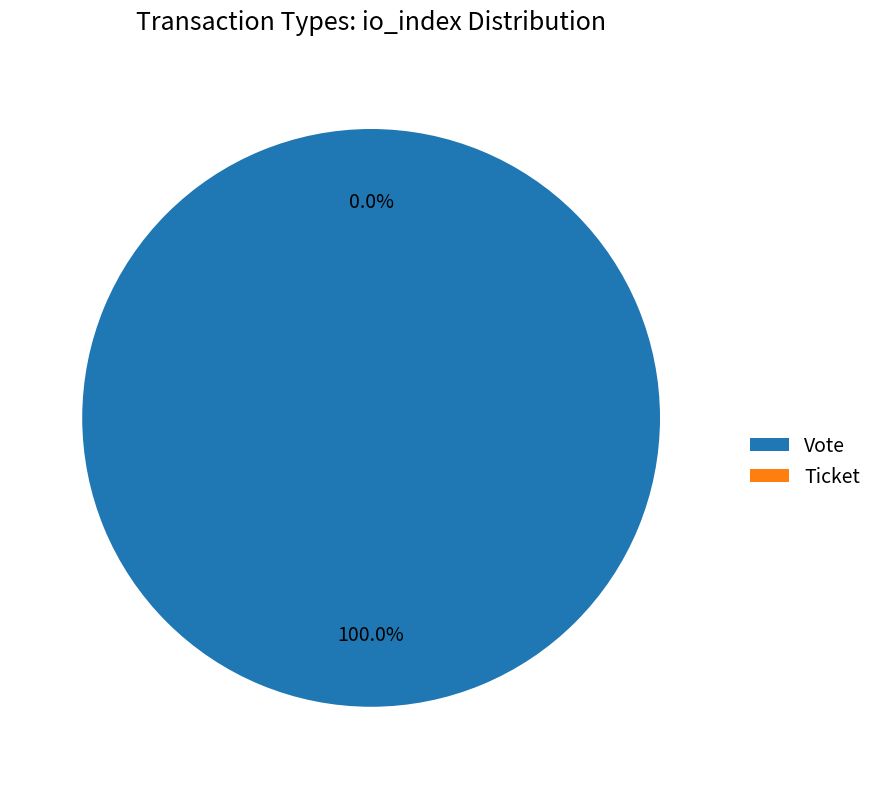

Rank the categories by value from lowest to highest.

Ticket, Vote